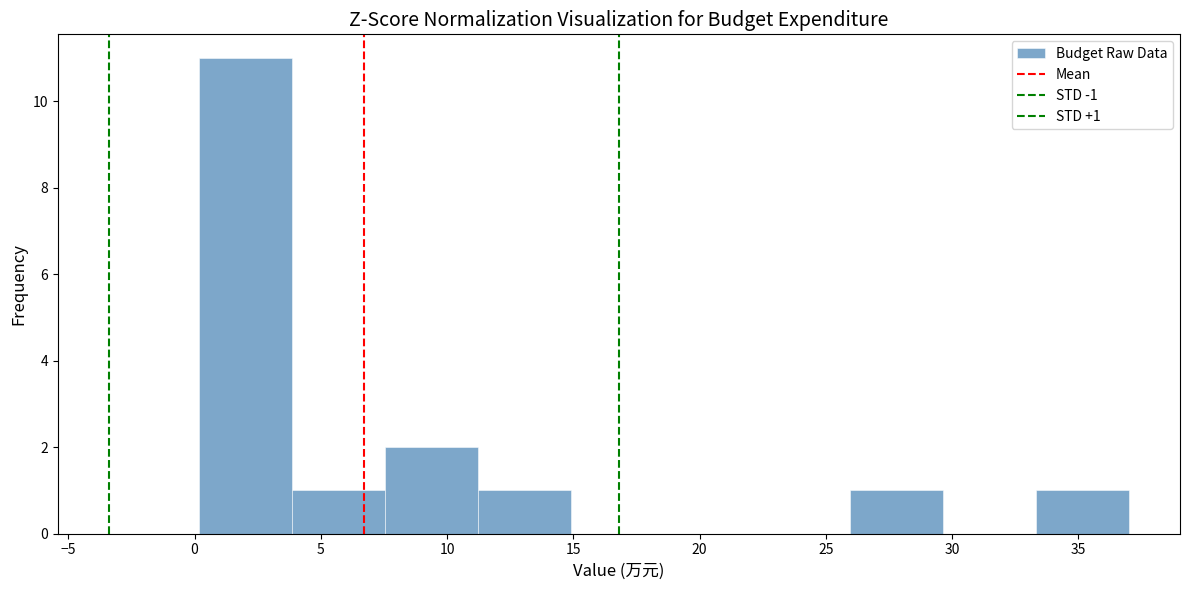

Which range on the x-axis has the tallest bar?

0.0 to 4.0